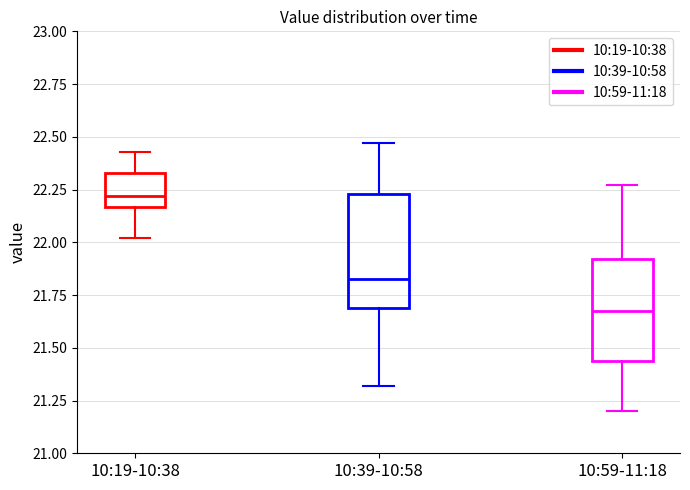

Which box has the highest median line?

10:19-10:38